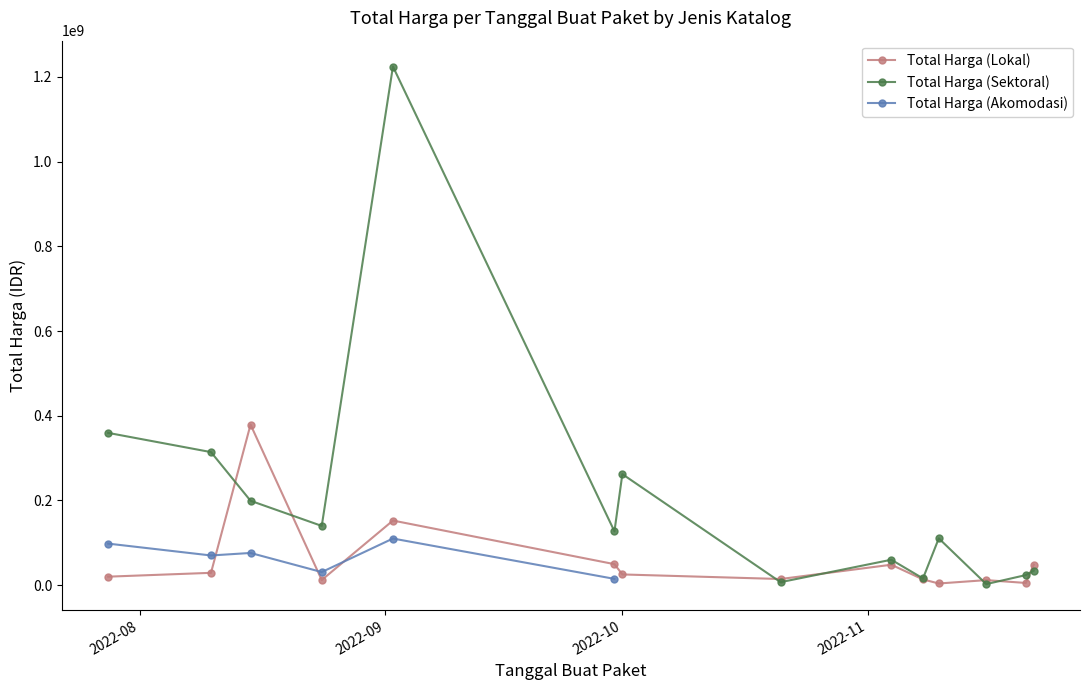

True or false: Total Harga (Lokal) has more than 2 interior local peaks.

True